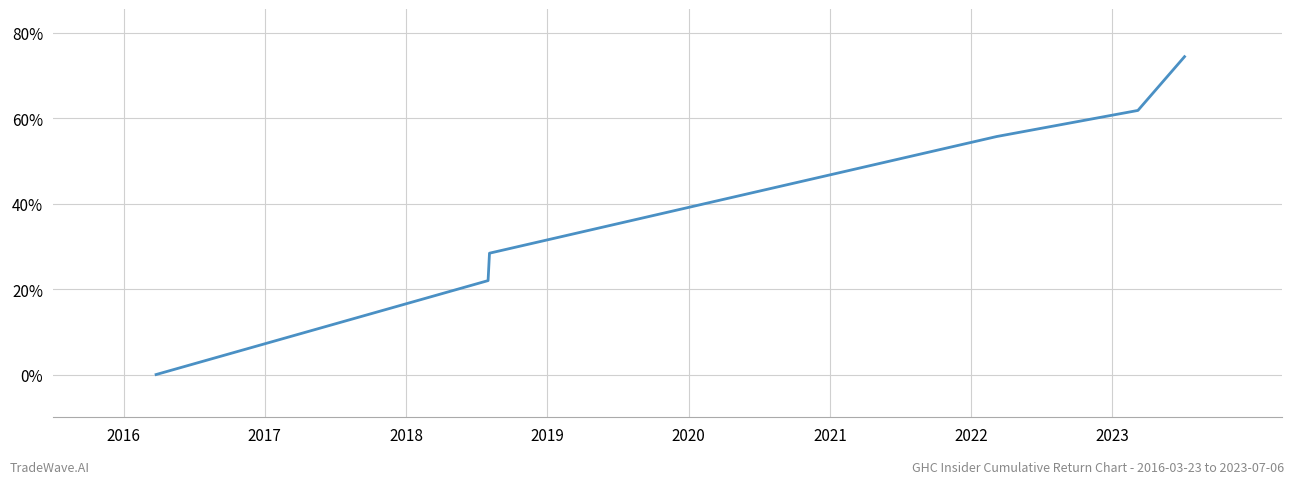

What is the maximum value shown in the chart?

74.4